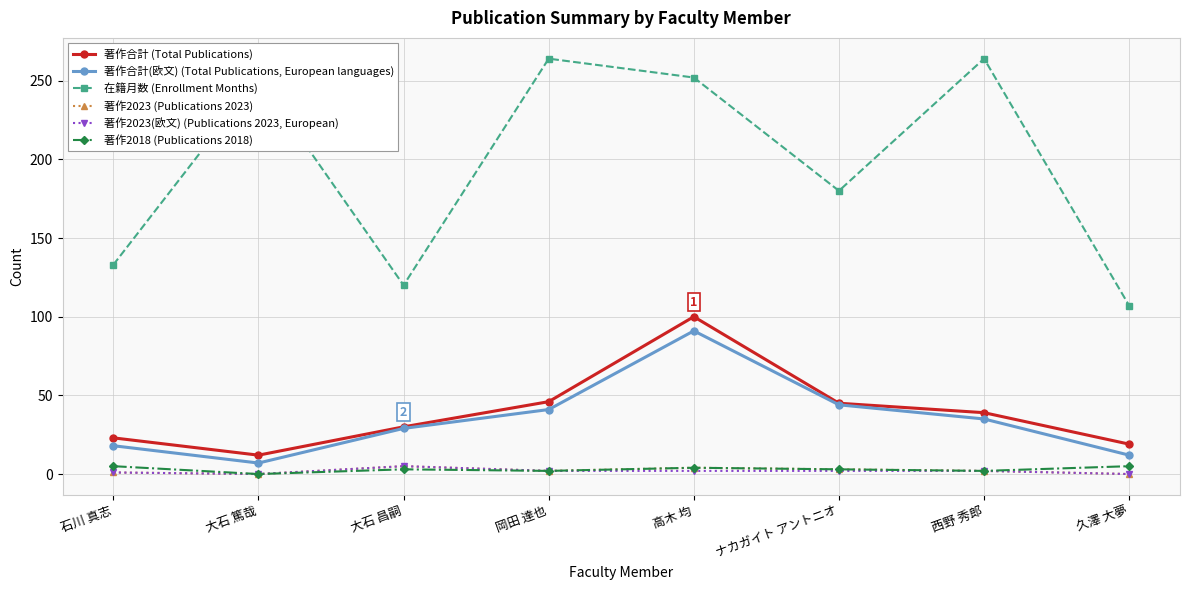

True or false: 著作2018 (Publications 2018) and 著作合計(欧文) (Total Publications, European languages) cross at least once.

False